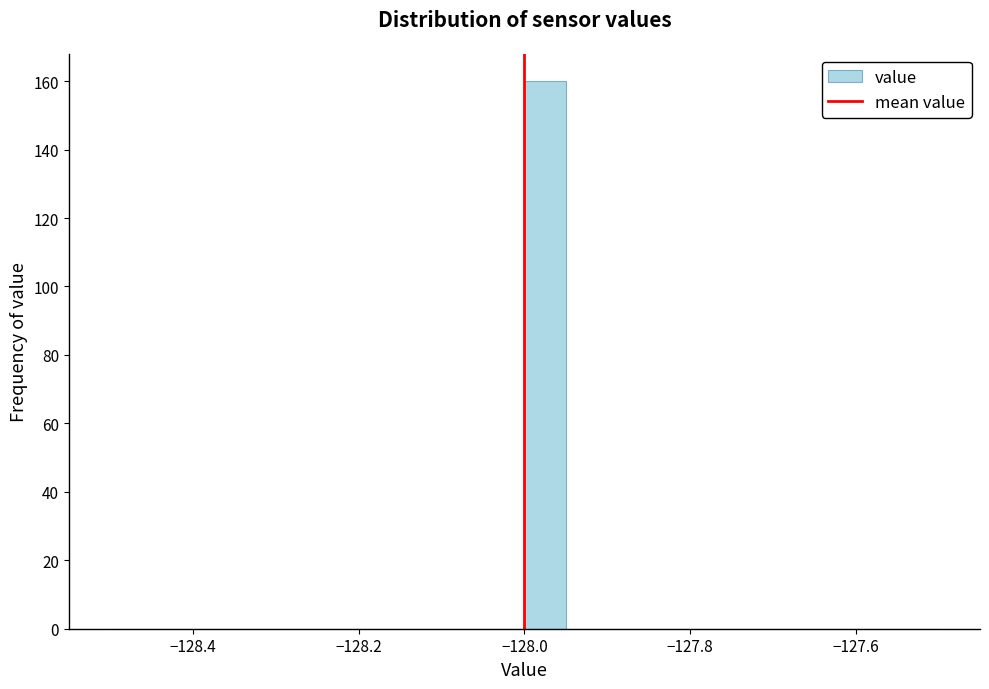

Read against the x-axis, roughly where is the centre of the tallest bar?

-127.98